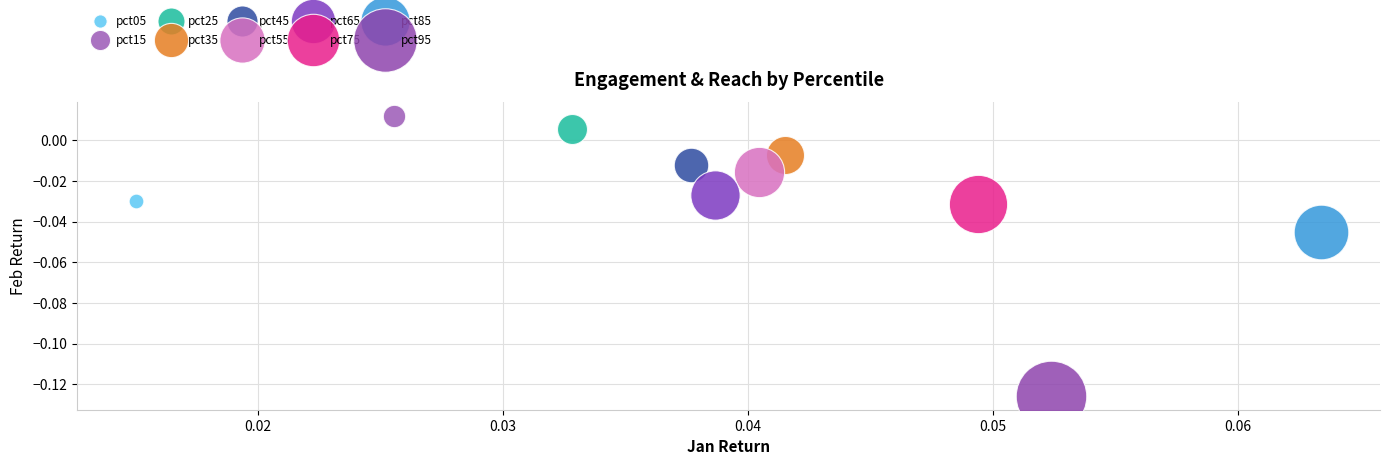

What are all the series names shown in the legend?

pct05, pct15, pct25, pct35, pct45, pct55, pct65, pct75, pct85, pct95